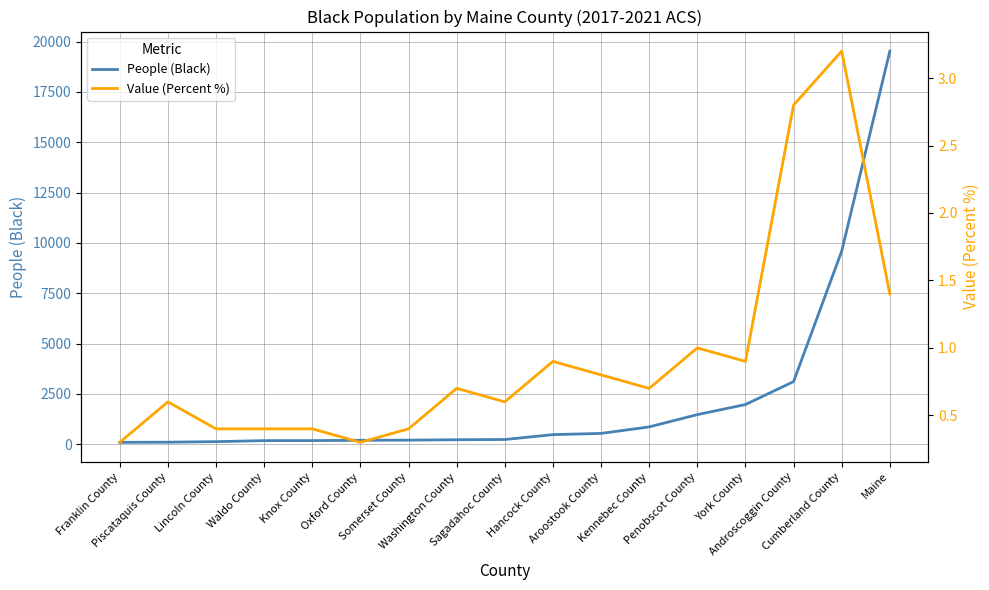

At which category is the sum across all series the highest?

Maine